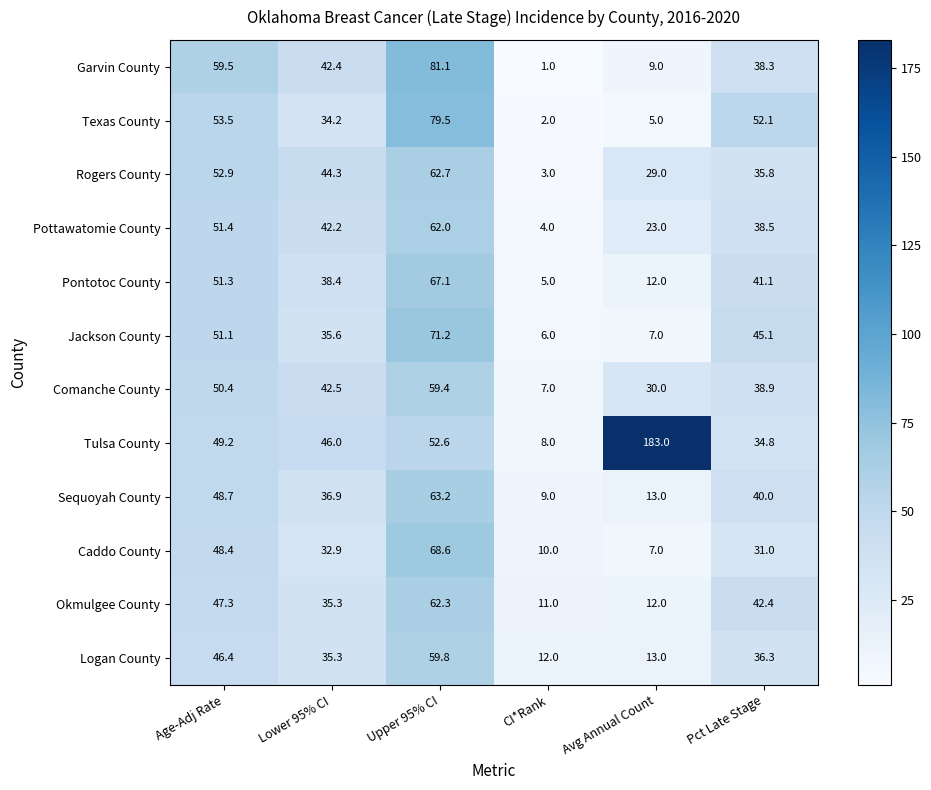

Which series has the largest total across all categories?

Tulsa County